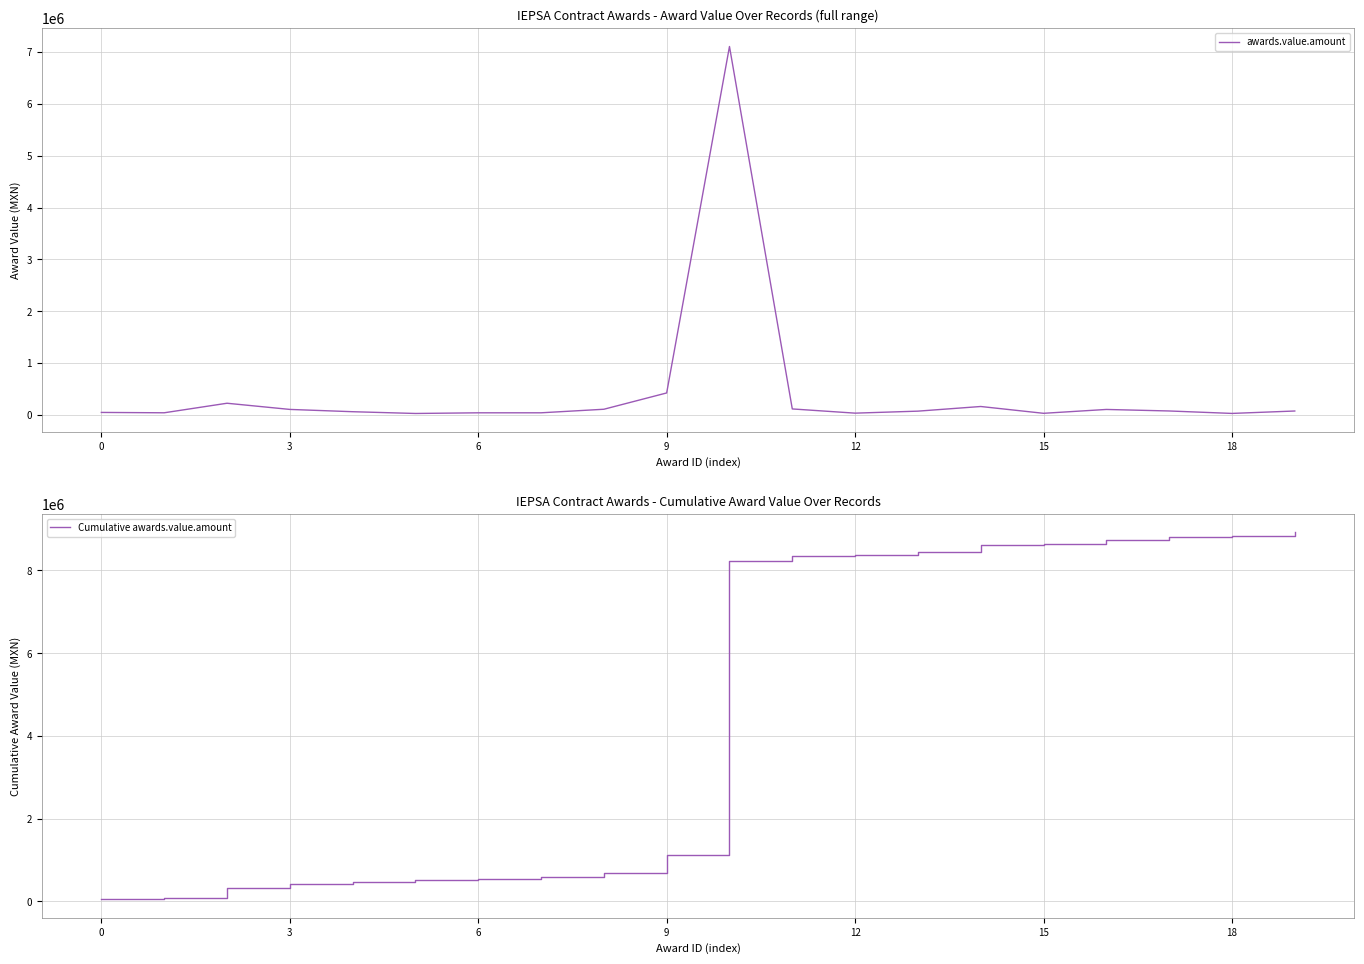

What is the difference between the second highest and minimum values in the Cumulative awards.value.amount series?

8795211.3